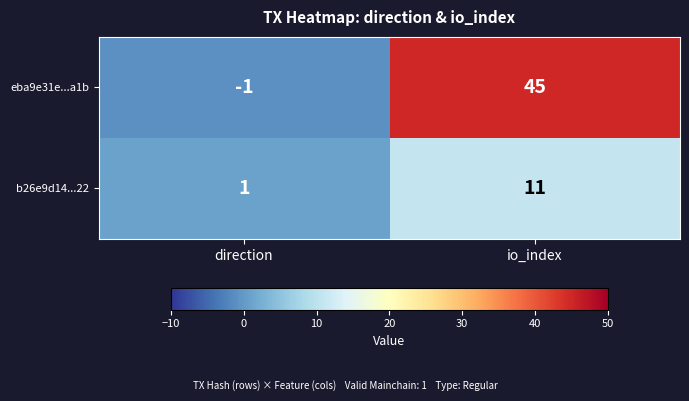

What is the total value across all series at io_index?

56